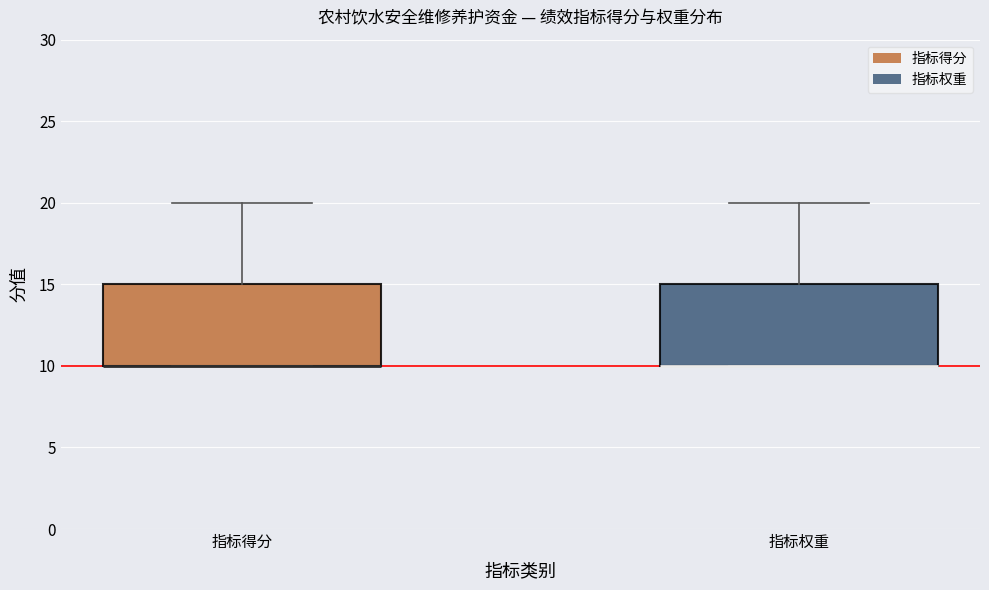

Reading left to right, transcribe this box plot: for each box, give where its median line is, the range the box spans, and where its two whiskers end, as read against the y-axis. The values are not printed on the chart, so give them approximately, as read against the axis.

指标得分: median 10 (drawn on the box's lower edge), box 10 to 15, whiskers 10 to 20
指标权重: median 10 (drawn on the box's lower edge), box 10 to 15, whiskers 10 to 20